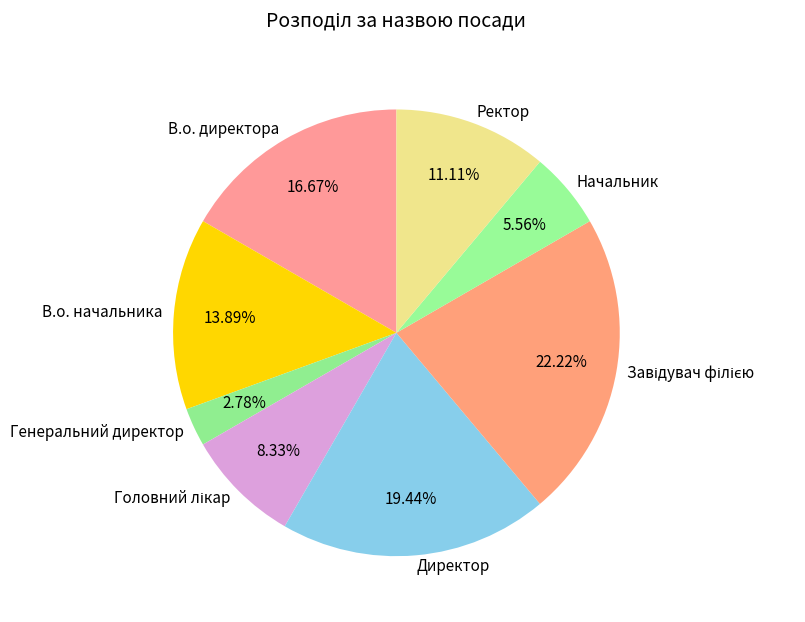

Which has a higher value, Начальник or В.о. директора?

В.о. директора